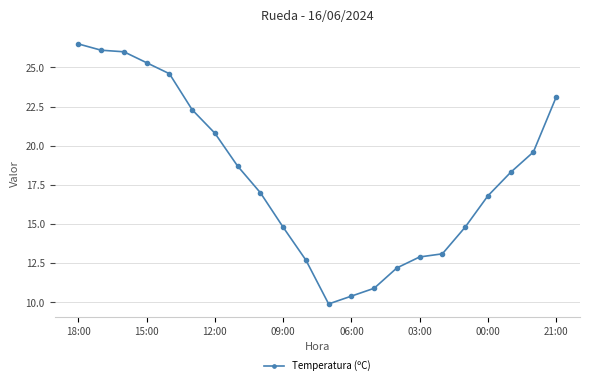

How many values exceed 18?

11